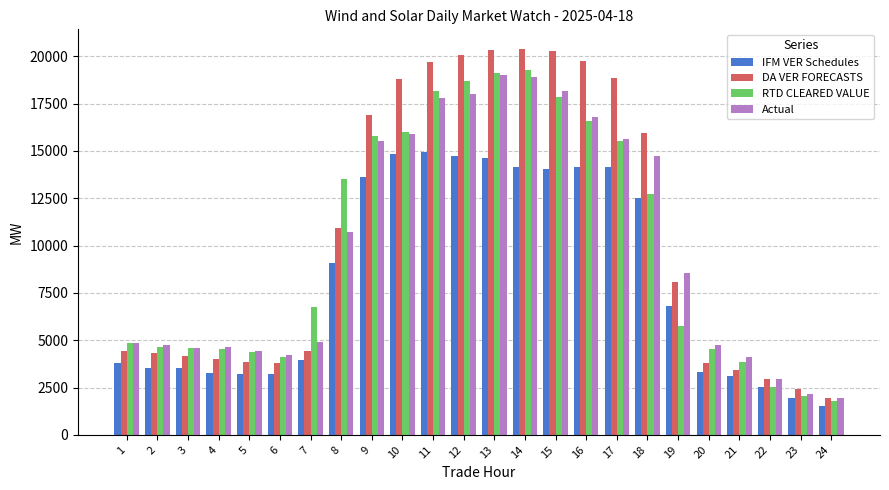

The DA VER FORECASTS series shows 9332.6 at 16. True or false?

False